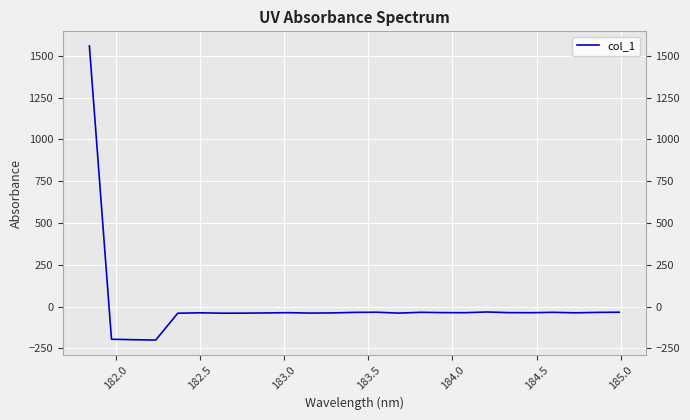

What is the smallest value displayed?

-200.4